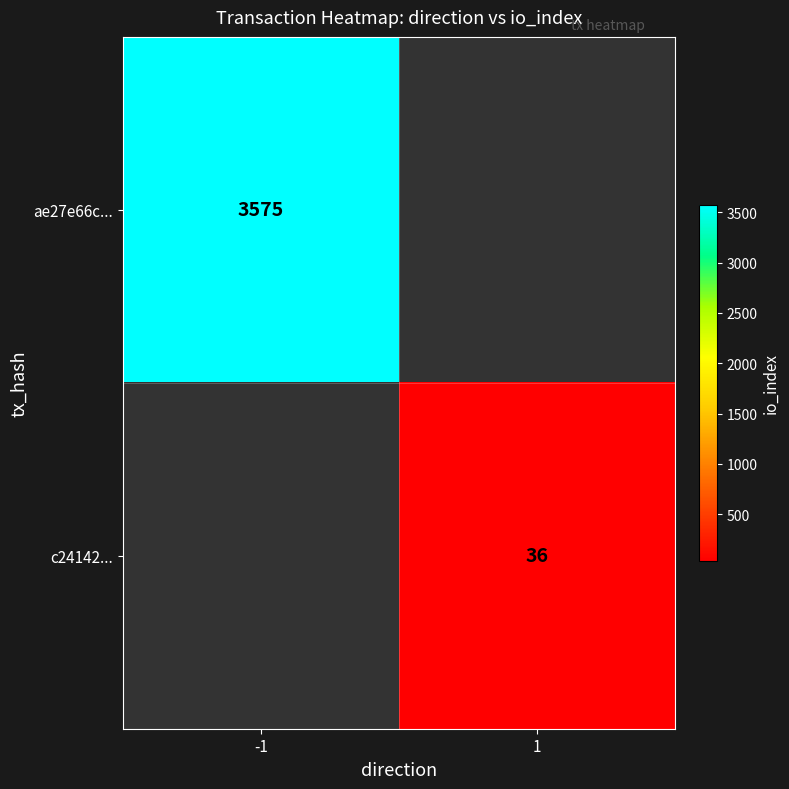

True or false: c24142... has a value of 36 at 1.

True